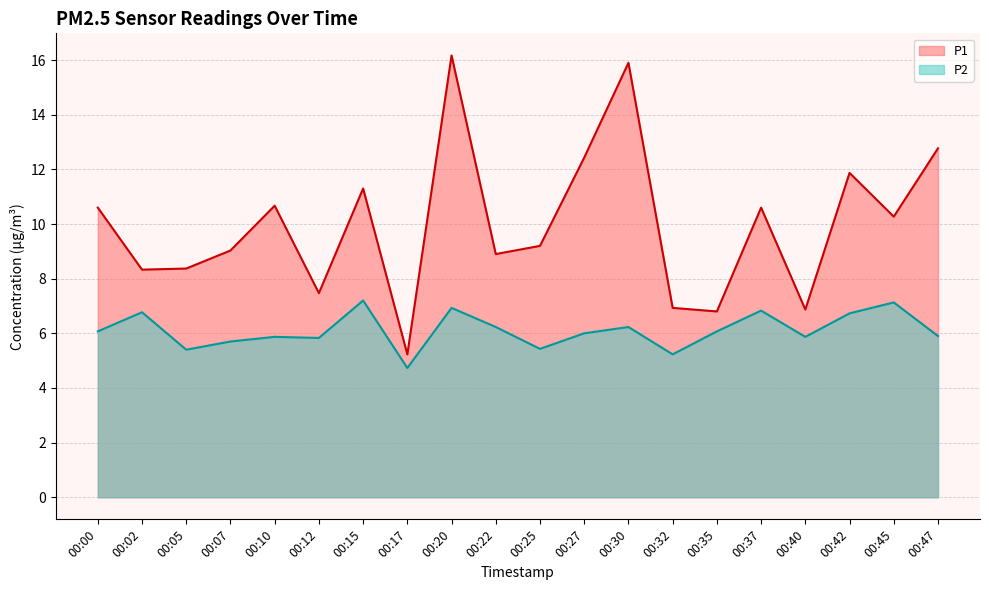

Which has a higher value, 00:27 or 00:22?

00:27